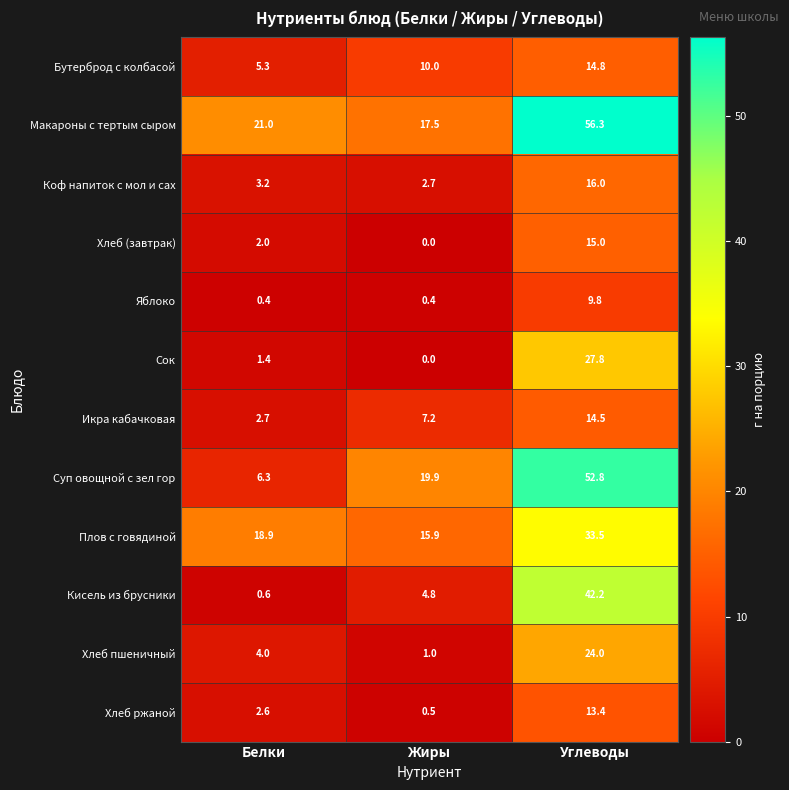

List the series in order of their peak value, lowest first.

Яблоко, Хлеб ржаной, Икра кабачковая, Бутерброд с колбасой, Хлеб (завтрак), Коф напиток с мол и сах, Хлеб пшеничный, Сок, Плов с говядиной, Кисель из брусники, Суп овощной с зел гор, Макароны с тертым сыром